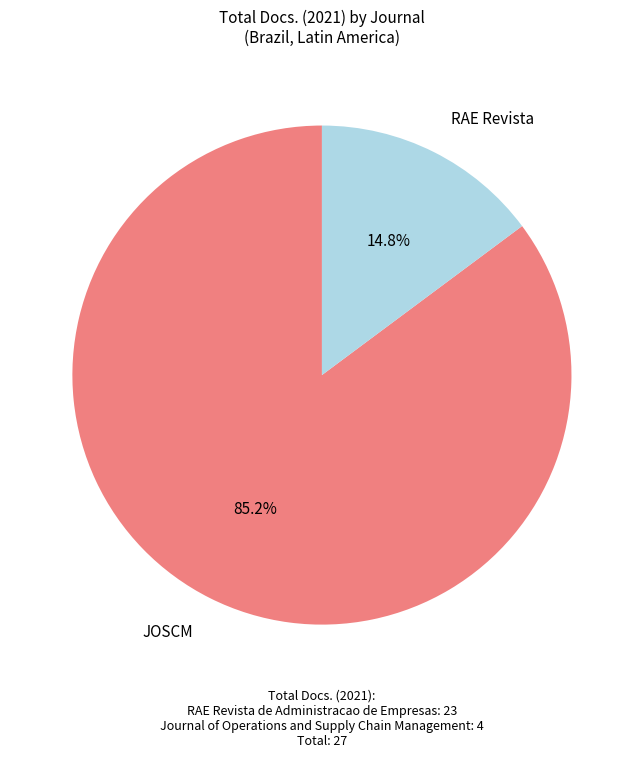

Is there any slice that represents more than half of the pie?

Yes